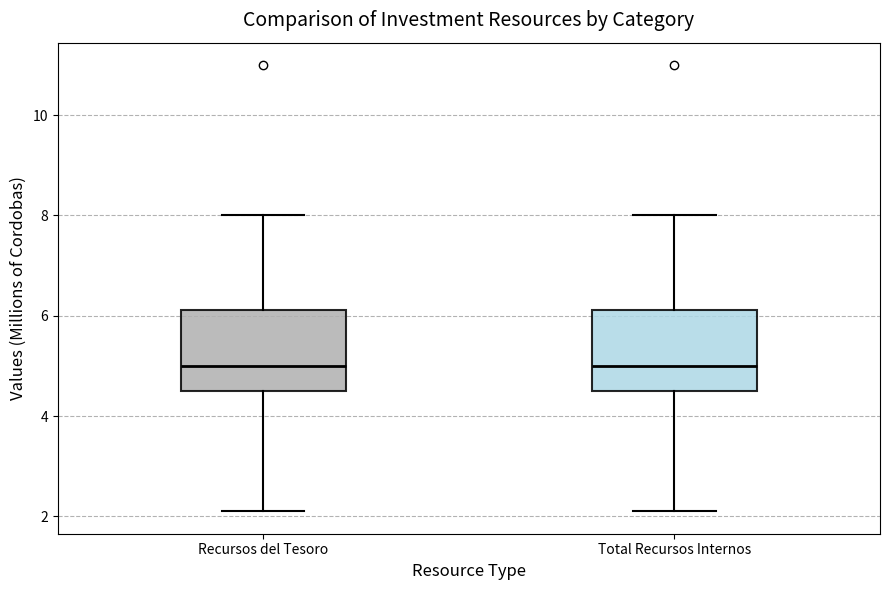

Where does the median line of the box for Total Recursos Internos sit on the y-axis? The values are not printed on the chart, so give them approximately, as read against the axis.

5.0